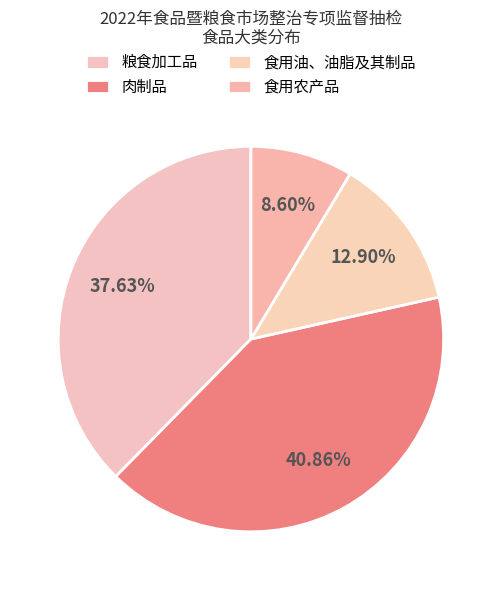

What is the smallest slice in the pie chart?

食用农产品